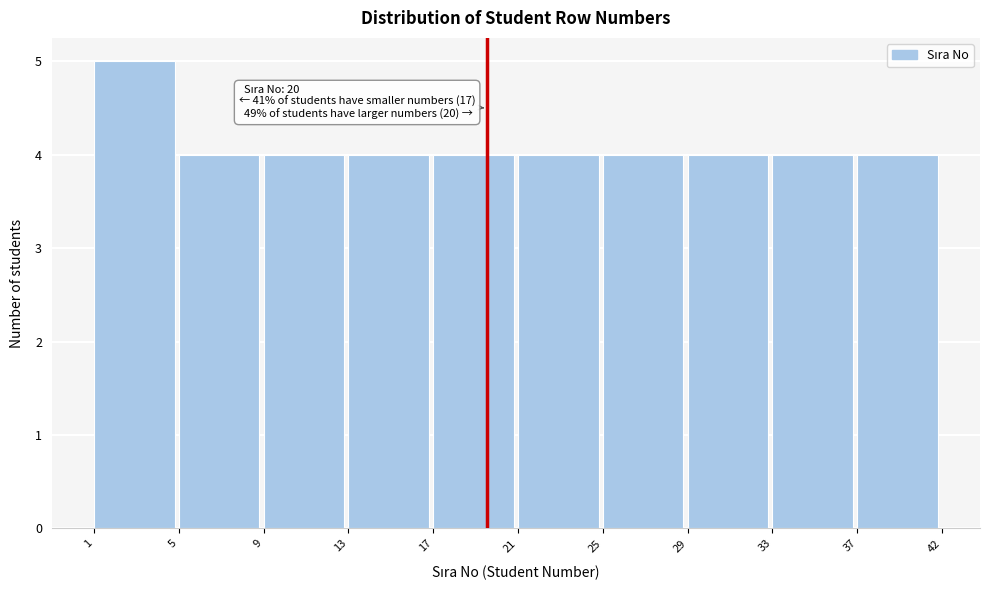

Reading right to left, transcribe all the data shown in this chart.

37=4	33=4	29=4	25=4	21=4	17=4	13=4	9=4	5=4	1=5